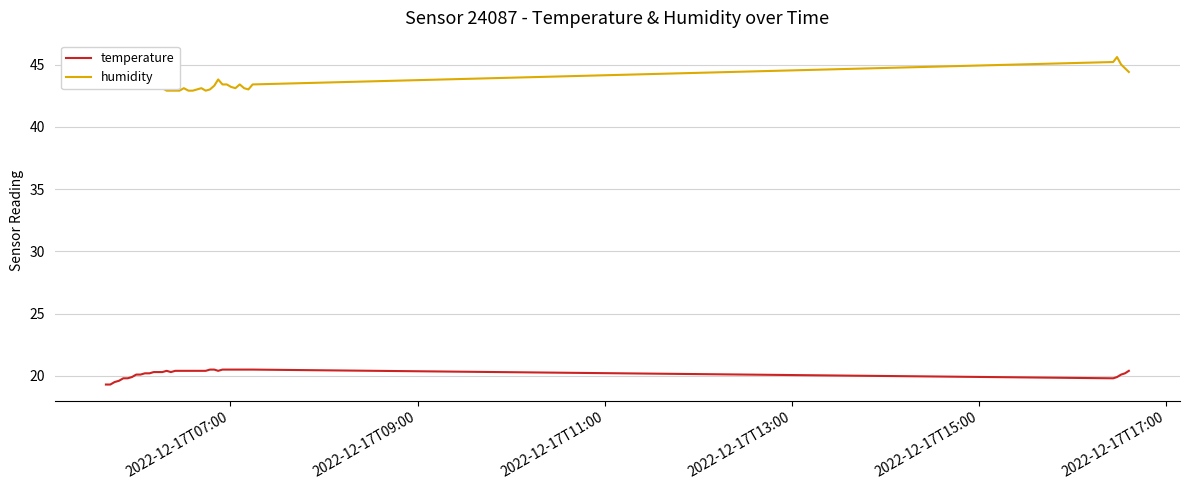

True or false: humidity and temperature intersect in this chart.

False